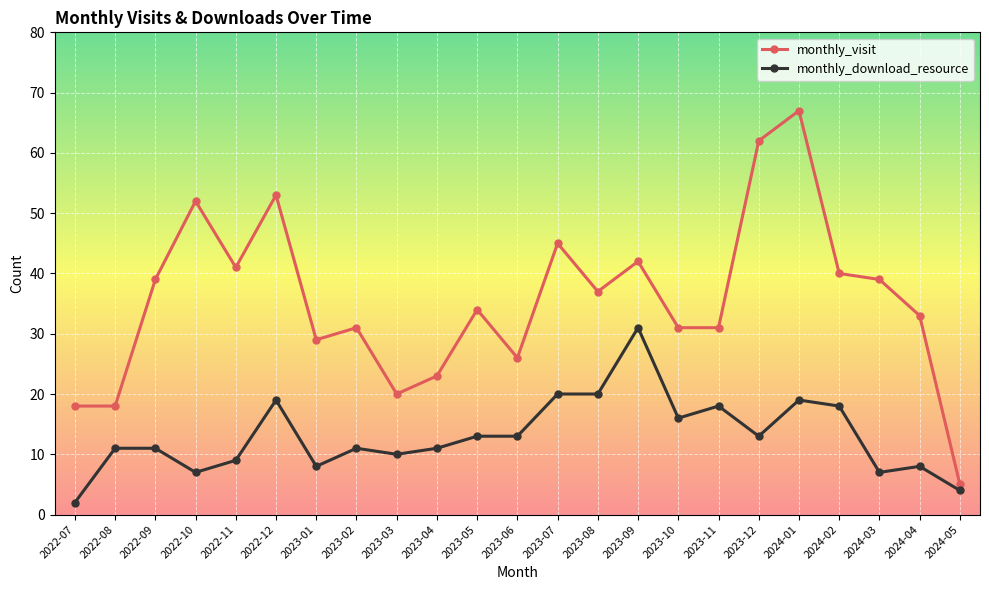

The monthly_download_resource series shows 2 at 2022-07. True or false?

True